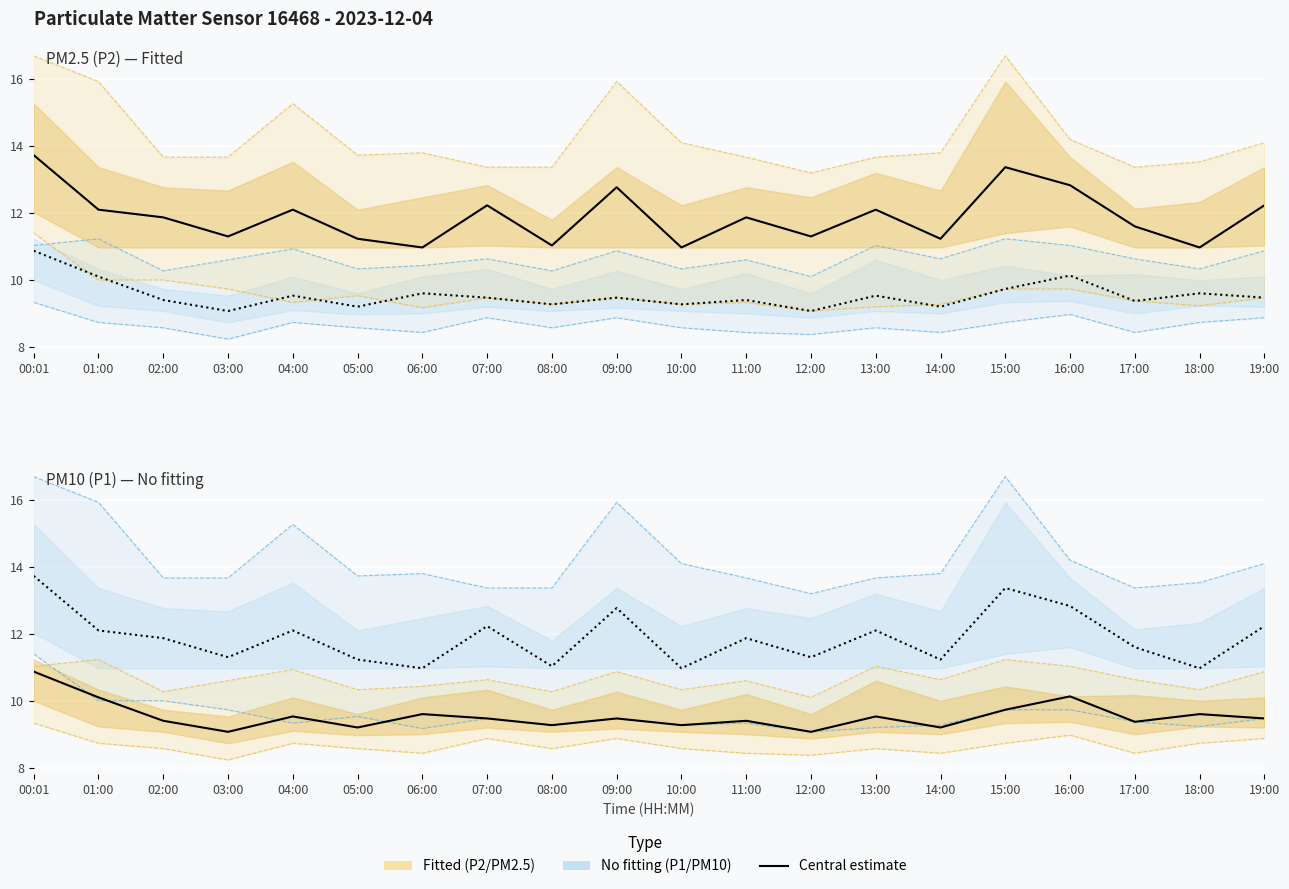

Rank the categories by P2 lower bound value from lowest to highest.

03:00, 12:00, 06:00, 11:00, 14:00, 17:00, 02:00, 05:00, 08:00, 10:00, 13:00, 01:00, 04:00, 15:00, 18:00, 07:00, 09:00, 19:00, 16:00, 00:01